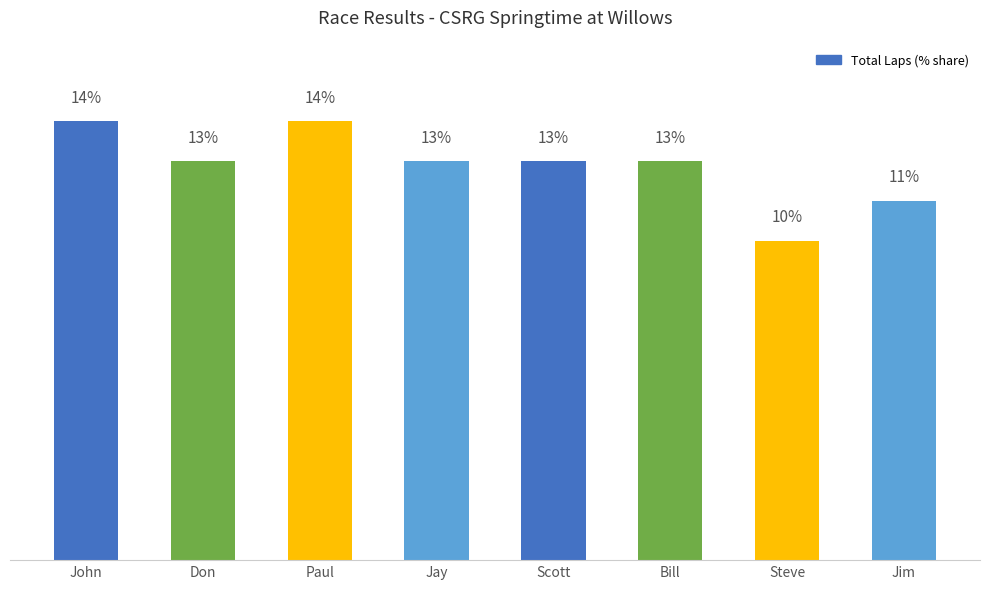

What is the maximum value shown in the chart?

13.9